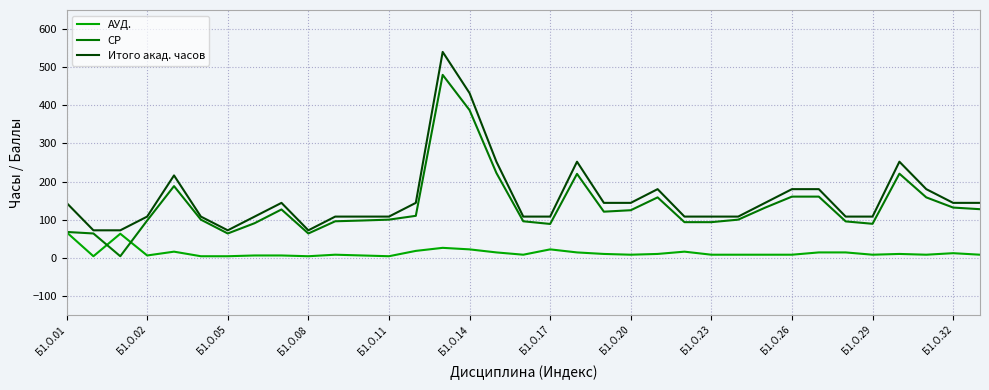

Count the number of data series in this chart.

3